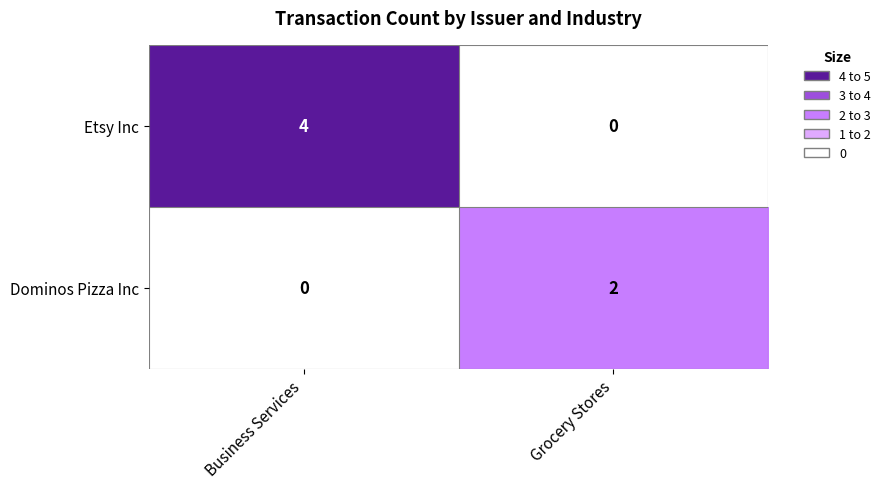

How many positive values does the Dominos Pizza Inc series have?

1